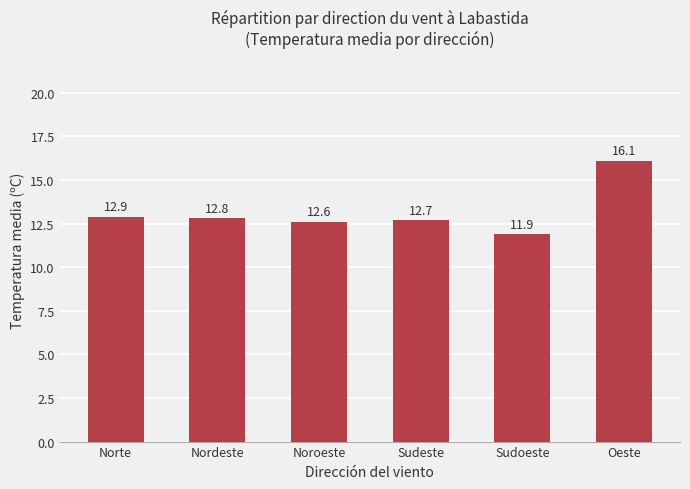

What is the value of the 1st bar from the left?

12.9